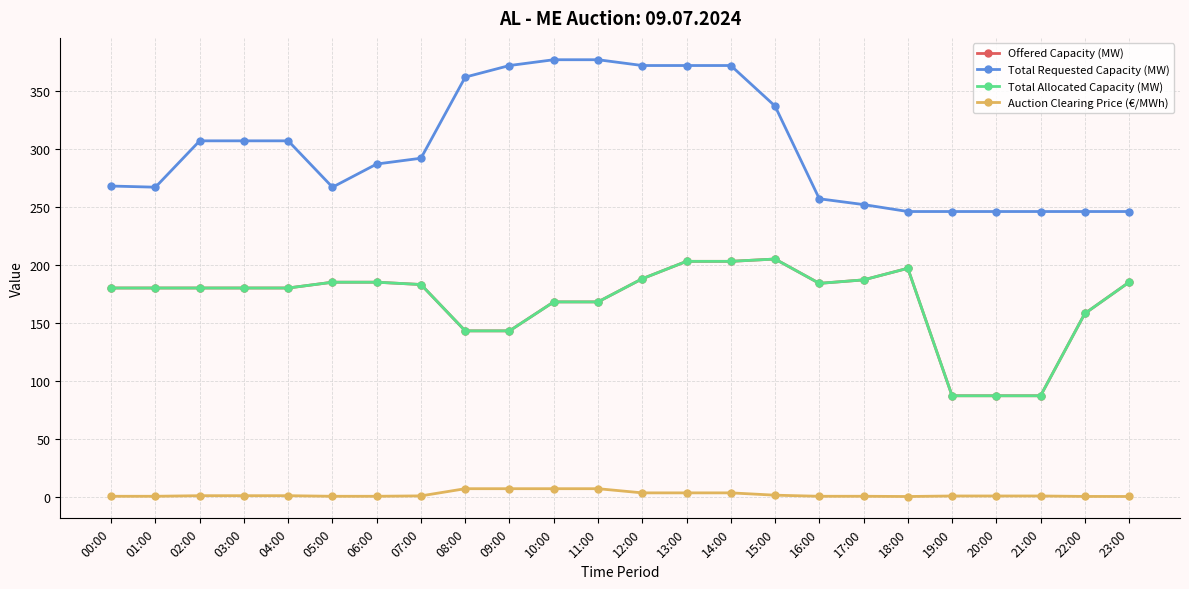

True or false: Offered Capacity (MW) and Auction Clearing Price (€/MWh) intersect in this chart.

False